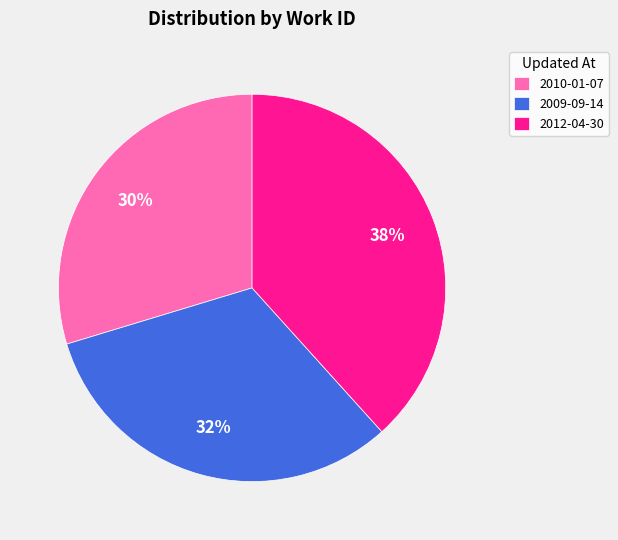

Count the number of slices in the pie.

3